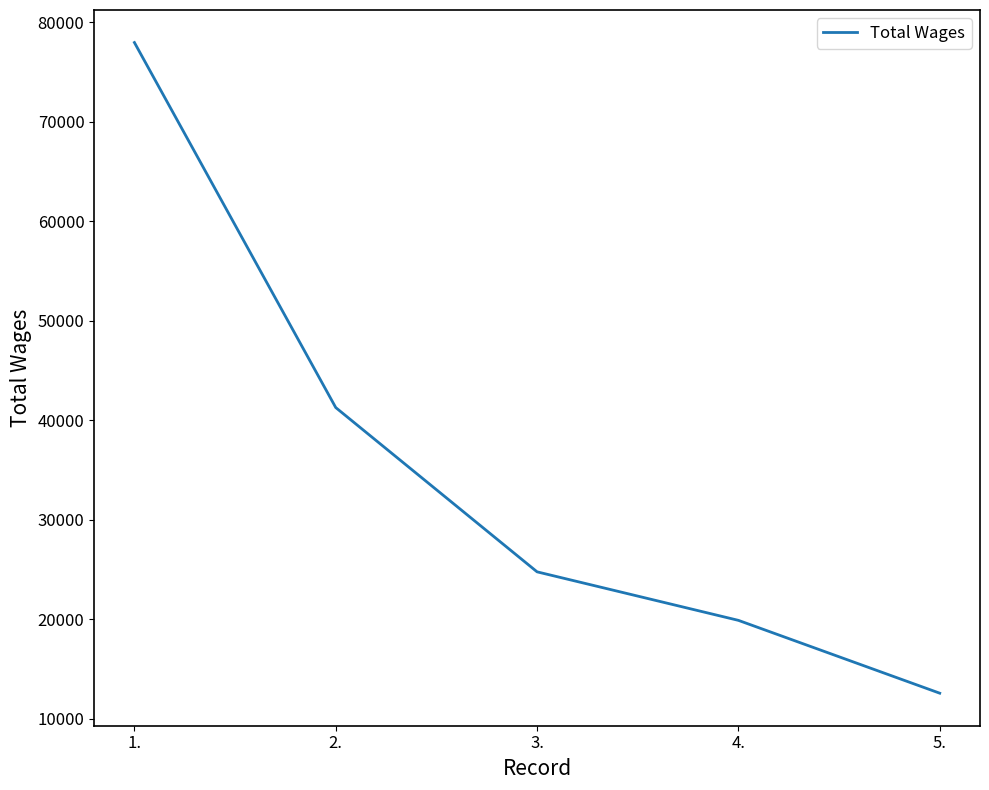

Is it true that the value at 5. is 6714?

False